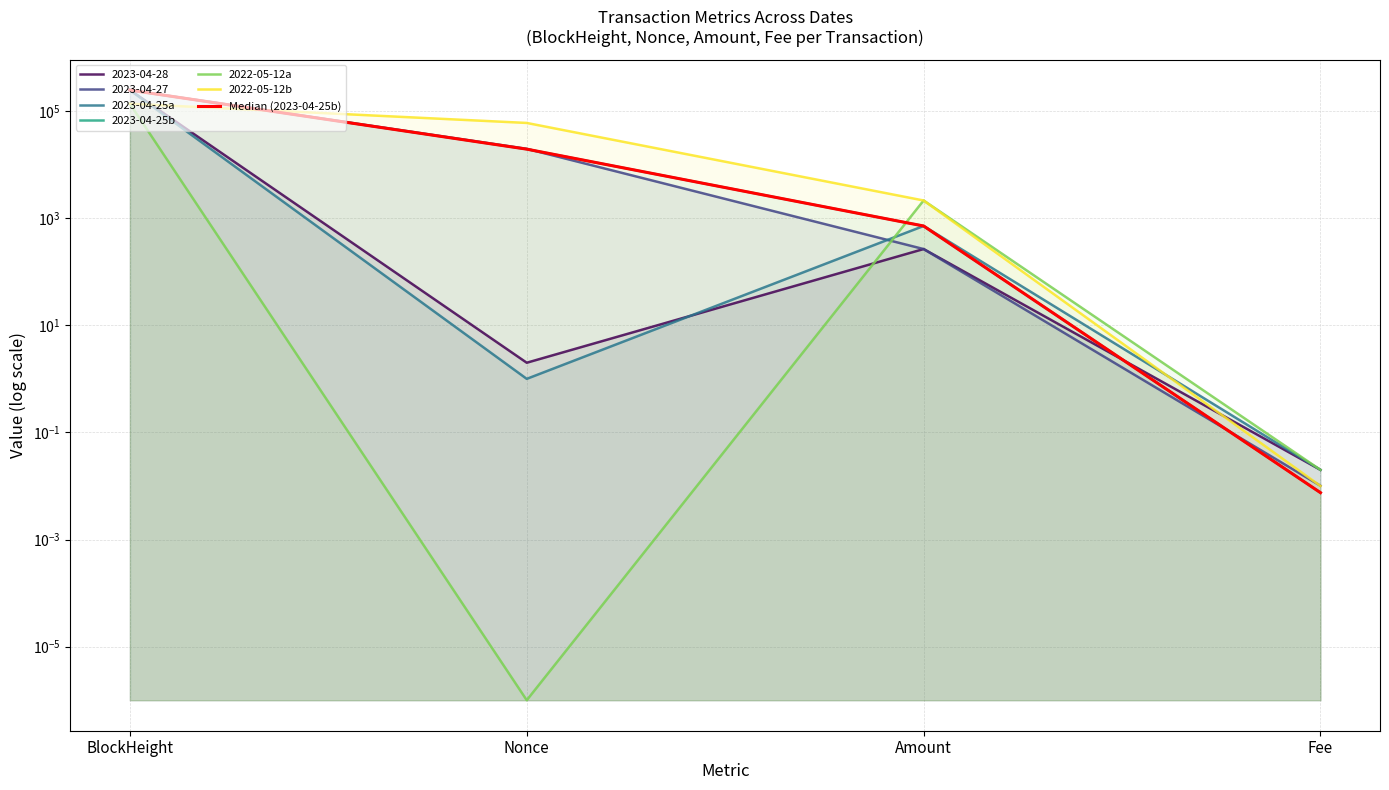

After their last crossing, which series has the higher values: 2022-05-12a or 2023-04-25b?

2022-05-12a